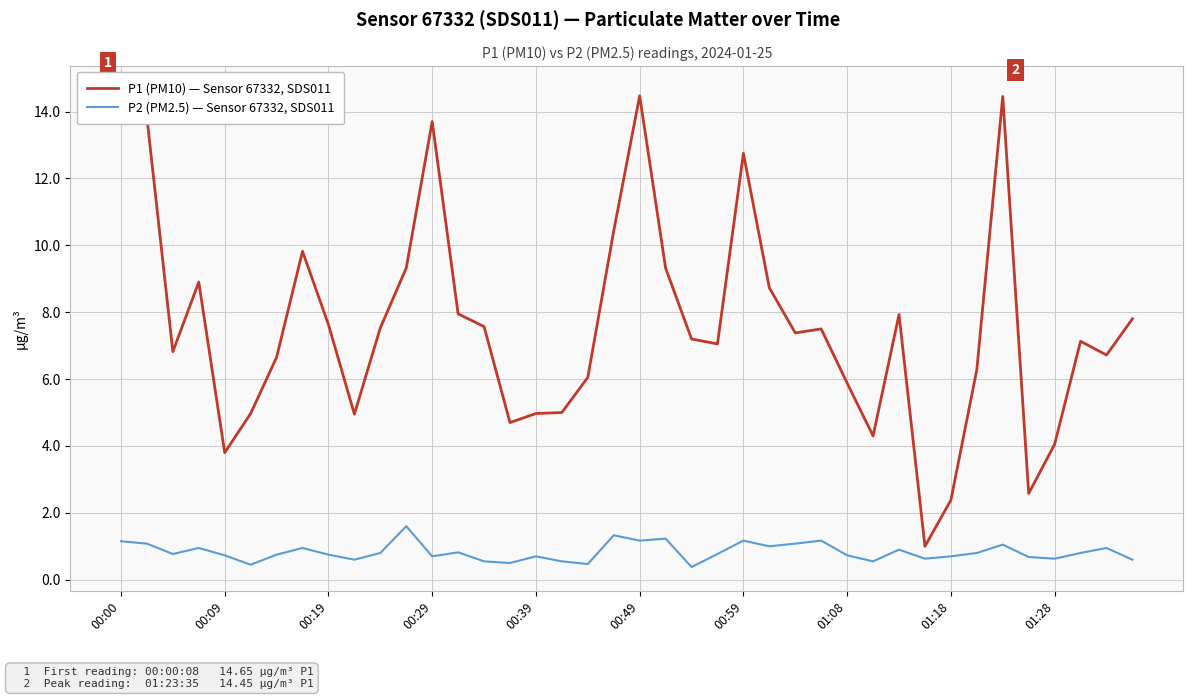

Does the chart have visible grid lines?

Yes